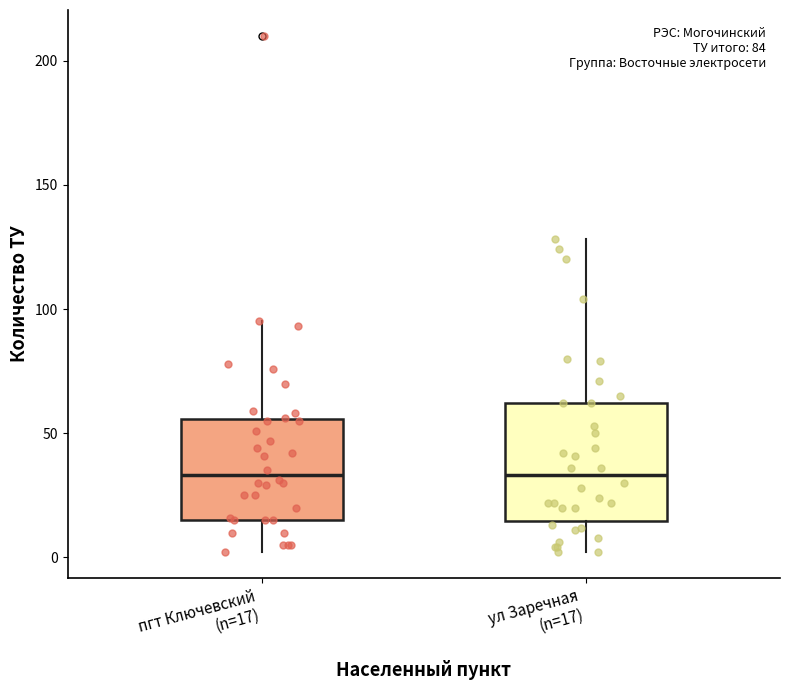

Where does the median line of the box for пгт Ключевский (n=17) sit on the y-axis? The values are not printed on the chart, so give them approximately, as read against the axis.

35